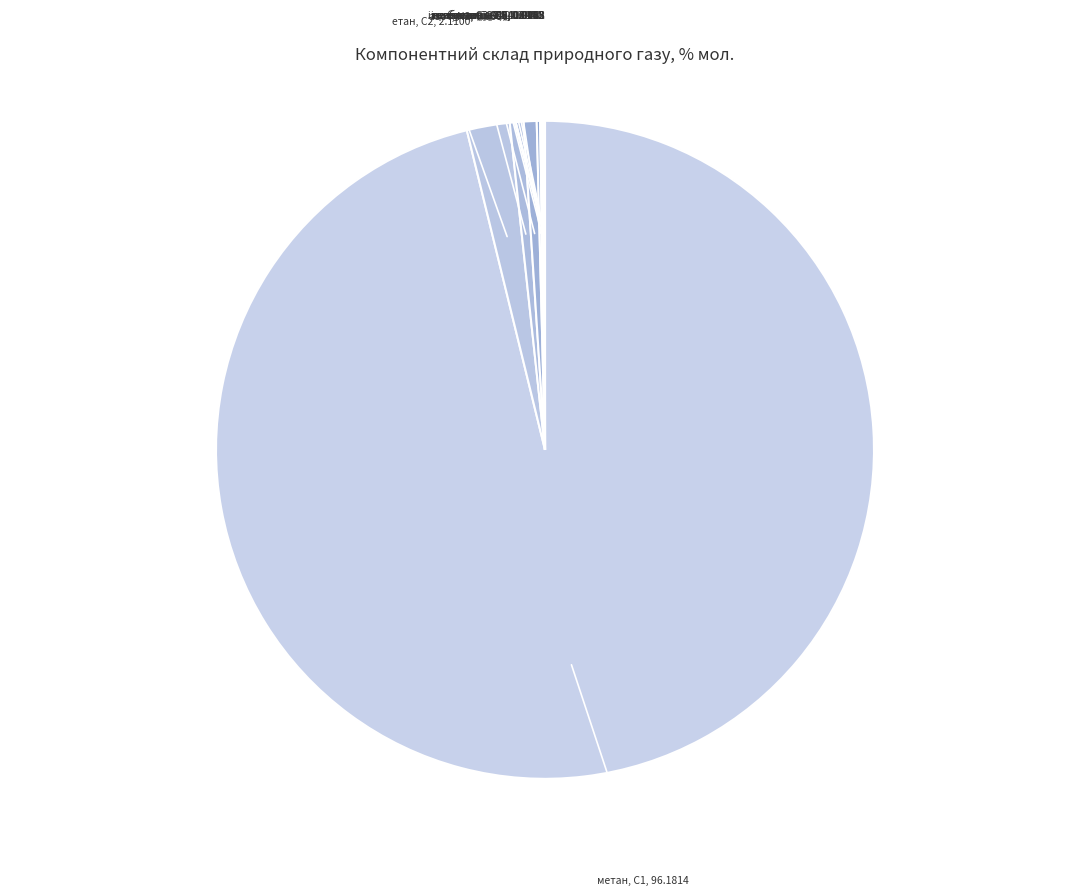

The пропан, С3 slice represents 1% of the pie. True or false?

True